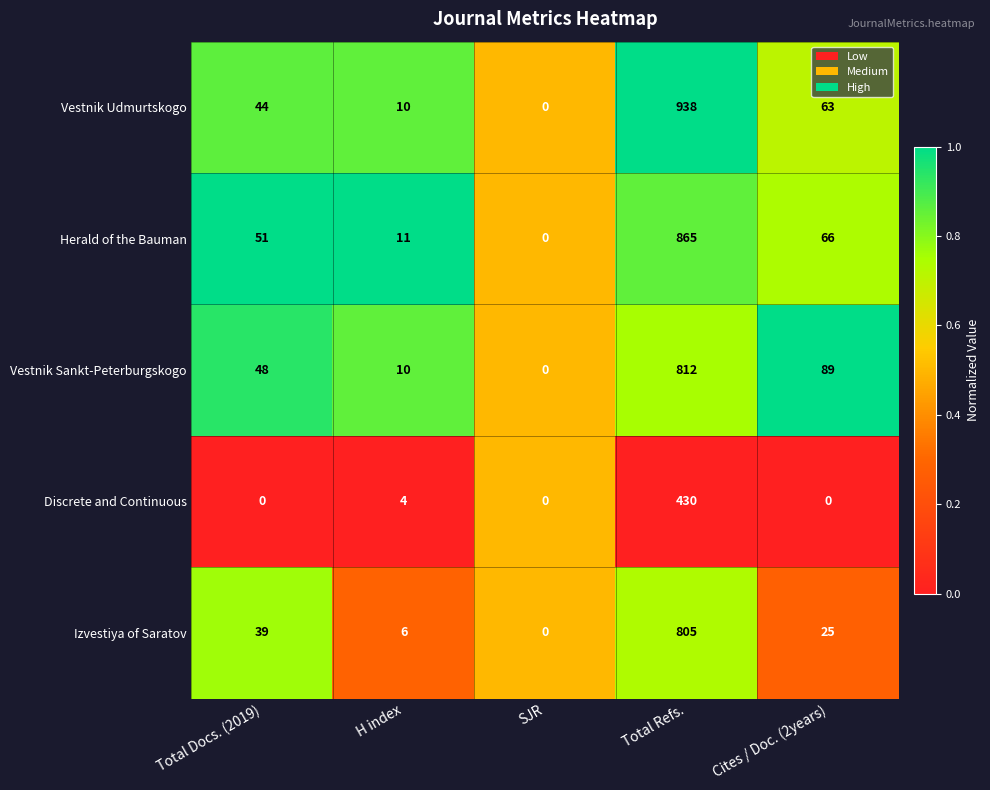

At Cites / Doc. (2years), list the series in order from largest to smallest.

Vestnik Sankt-Peterburgskogo, Herald of the Bauman, Vestnik Udmurtskogo, Izvestiya of Saratov, Discrete and Continuous